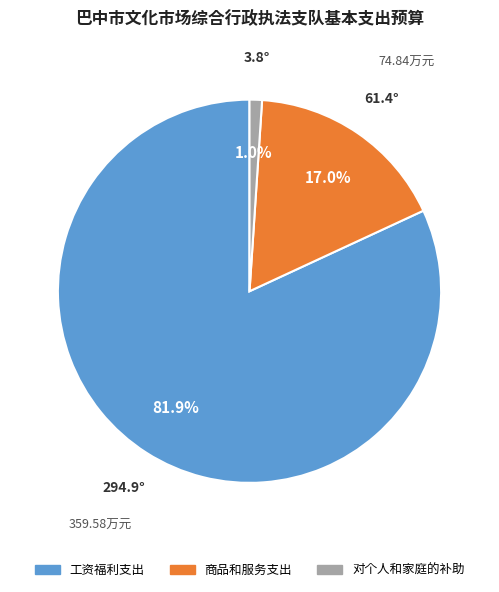

Does 商品和服务支出 account for over 50% of the chart?

No